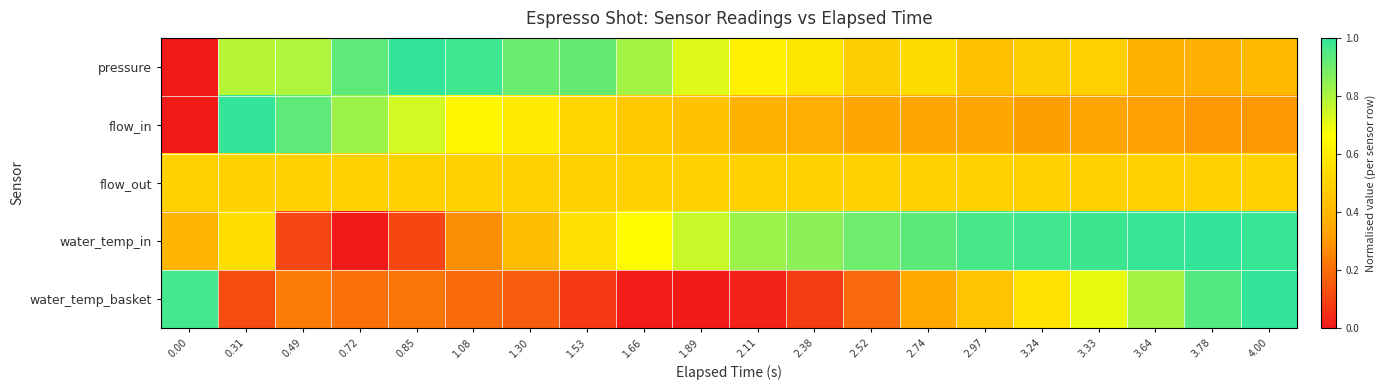

What is the difference between the highest and lowest values at 0.49?

0.8